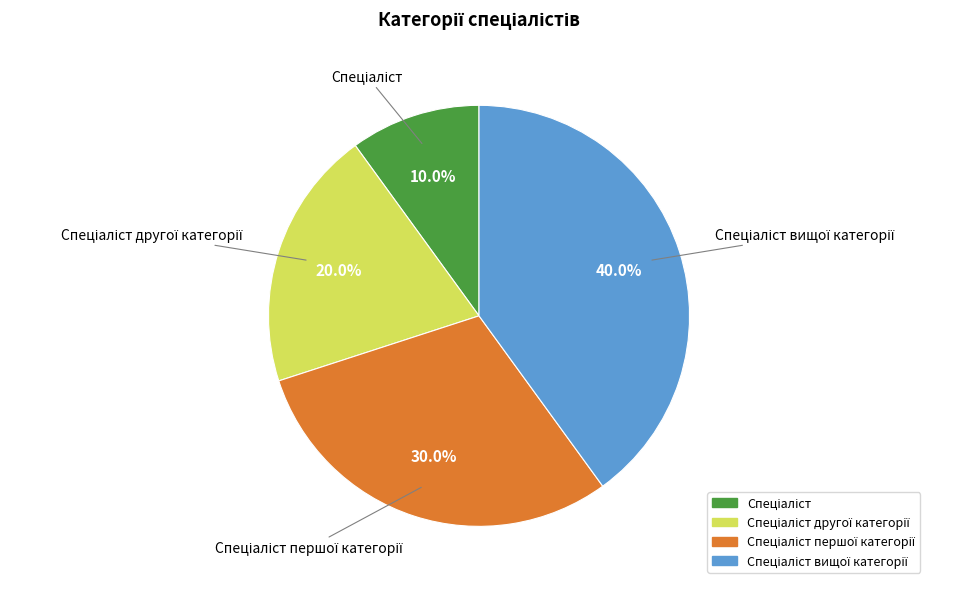

Is there a majority slice in this chart?

No